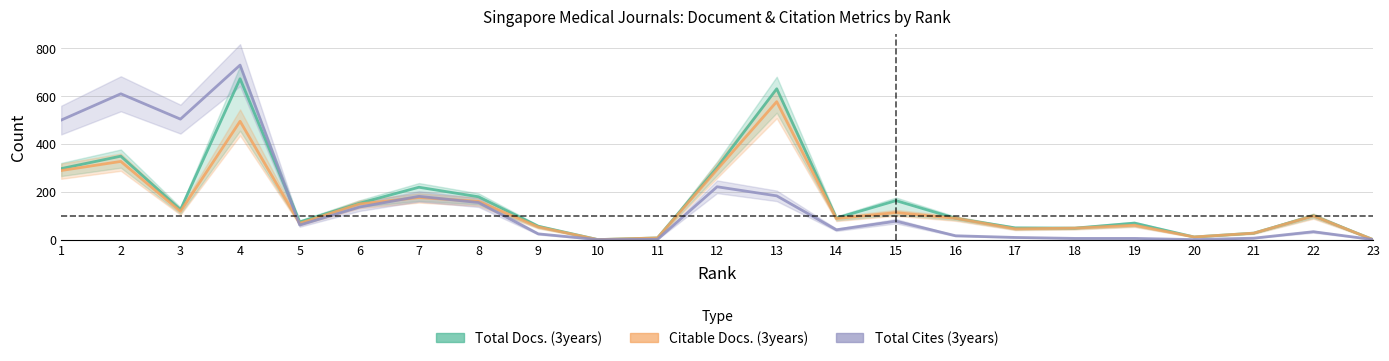

In Citable Docs. (3years), how many points are lower than both neighbors (excluding endpoints)?

6